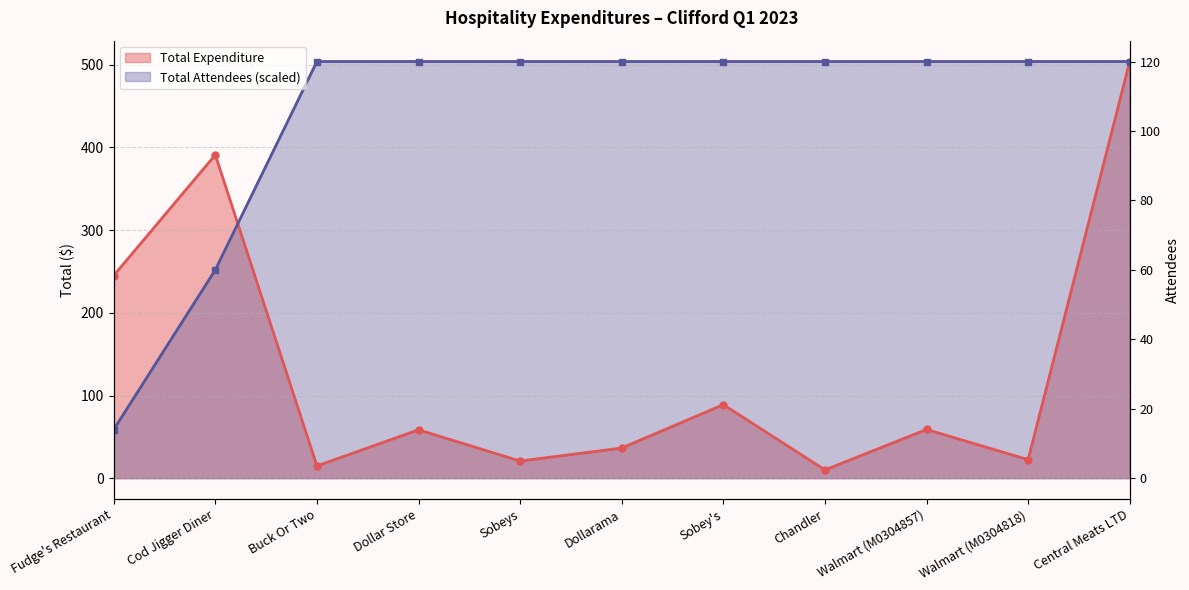

What is the difference between the highest and lowest values at Sobeys?

483.3